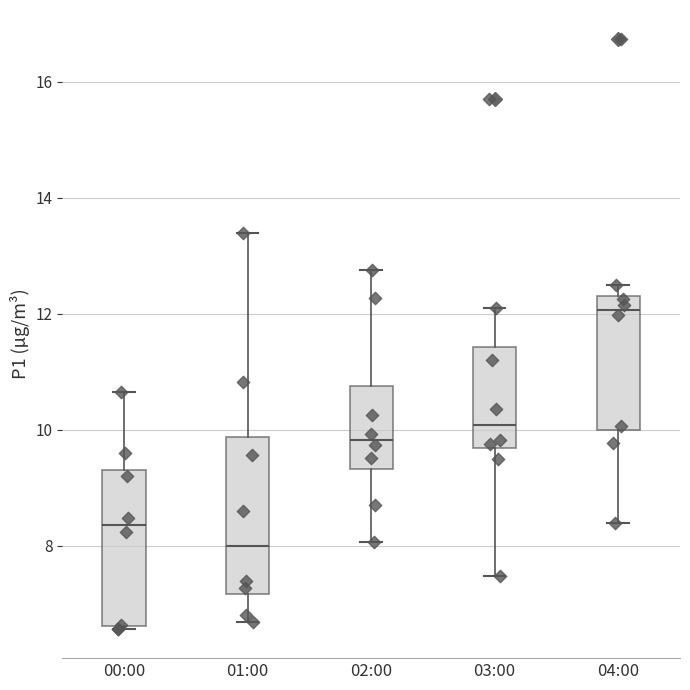

Reading left to right, transcribe this box plot: for each box, give where its median line is, the range the box spans, and where its two whiskers end, as read against the y-axis. The values are not printed on the chart, so give them approximately, as read against the axis.

00:00: median 8.4, box 6.6 to 9.4, whiskers 6.6 to 10.6
01:00: median 8.0, box 7.2 to 9.8, whiskers 6.6 to 13.4
02:00: median 9.8, box 9.4 to 10.8, whiskers 8.0 to 12.8
03:00: median 10.0, box 9.6 to 11.4, whiskers 7.4 to 12.2
04:00: median 12.0, box 10.0 to 12.4, whiskers 8.4 to 12.6